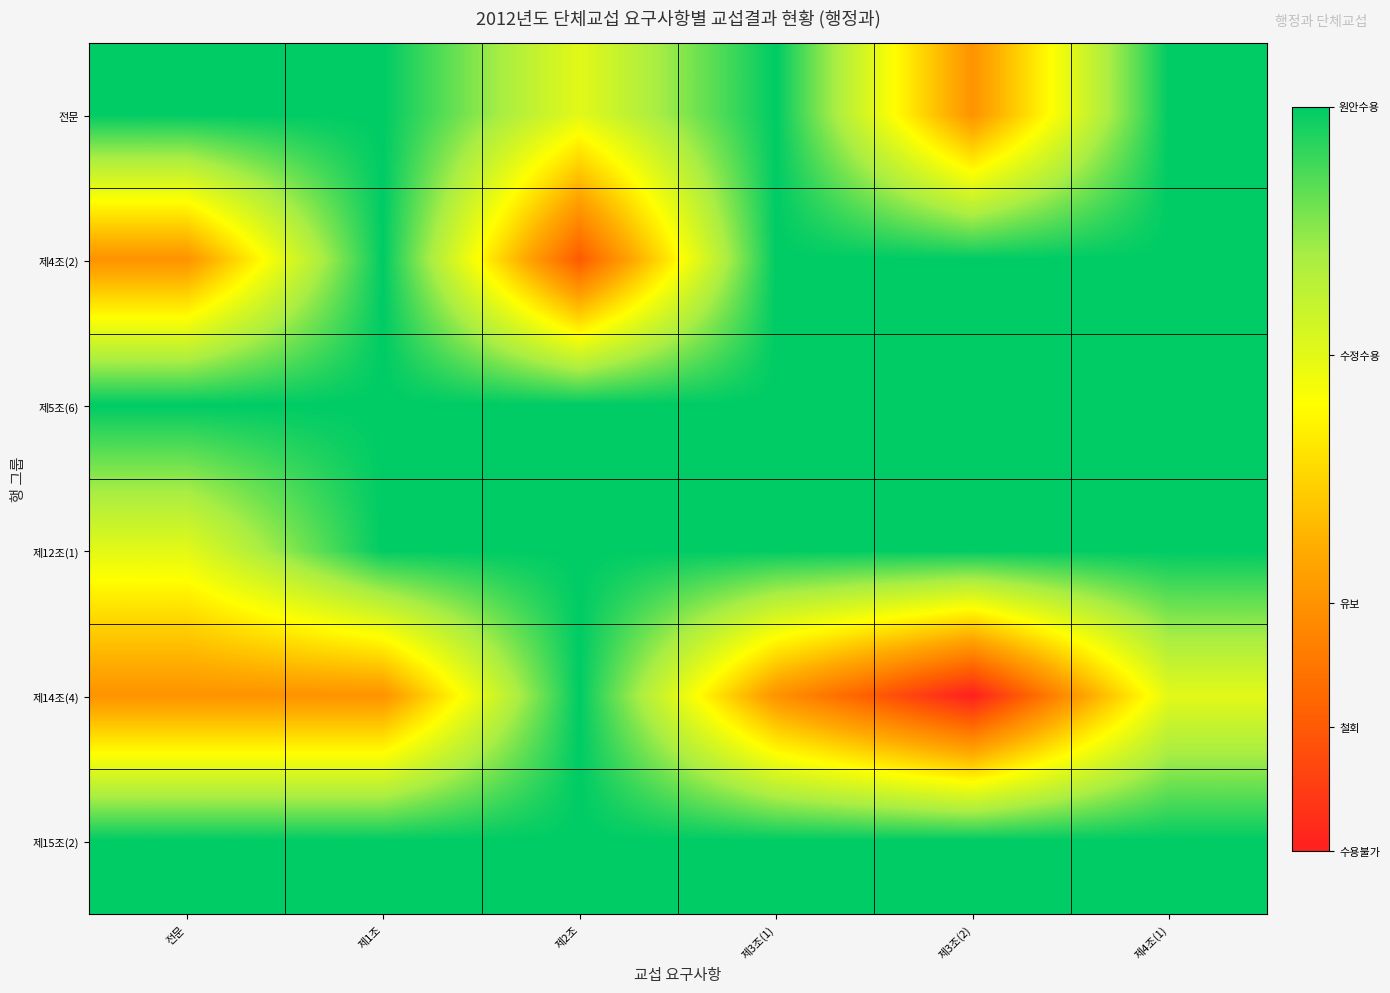

Count the number of categories in the chart.

6